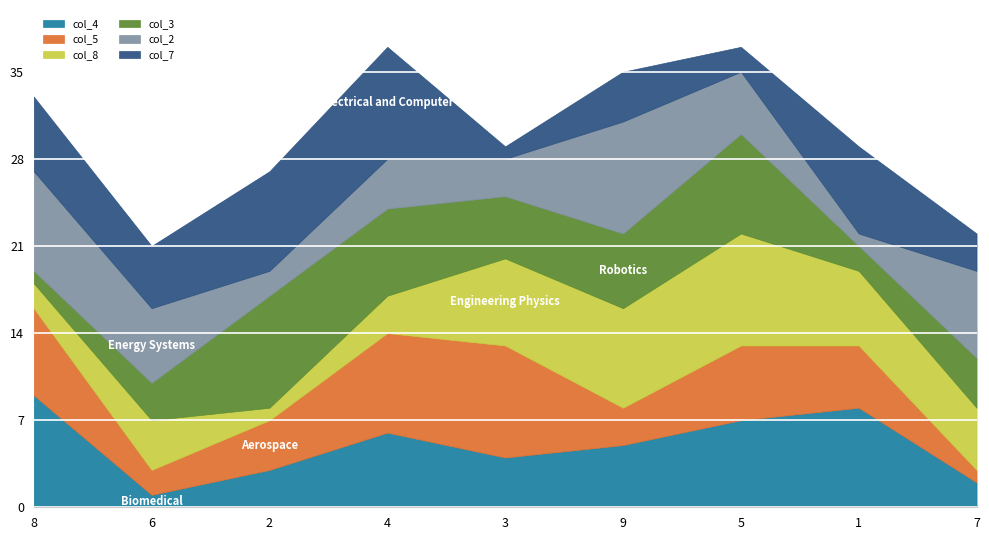

How many lines are shown in the chart?

6